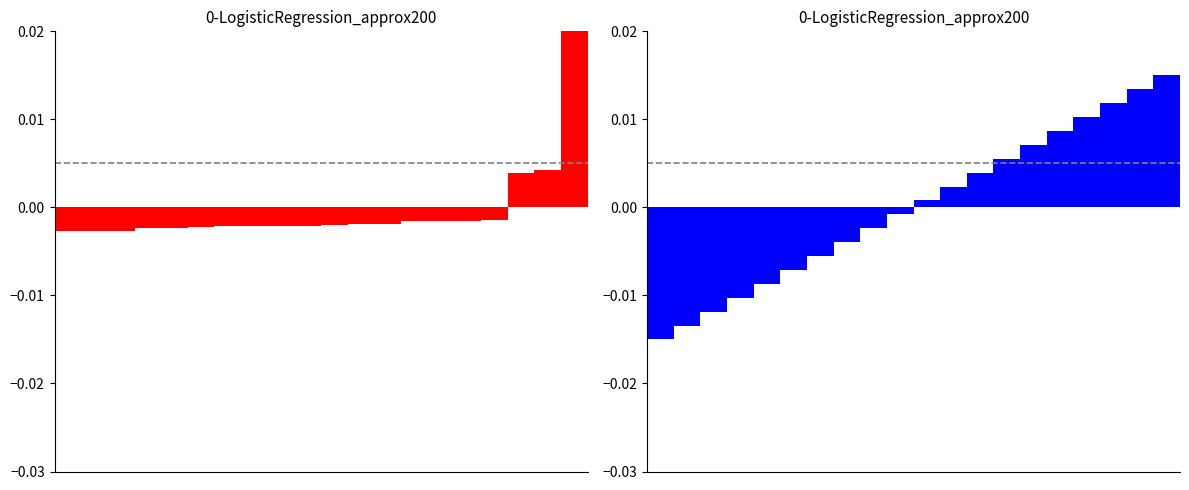

Is it true that Poreden_nomer equals 0.0 at 15?

False